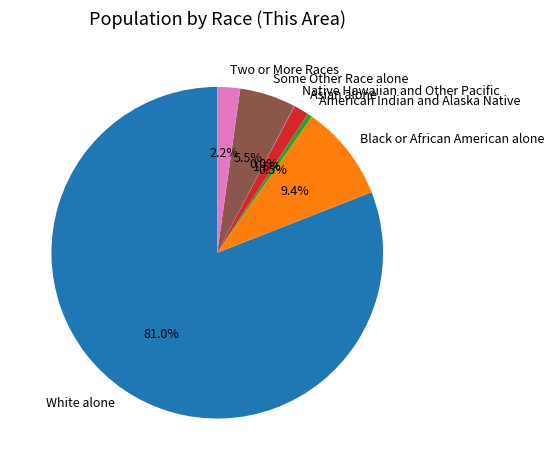

Between Two or More Races and Black or African American alone, which is larger?

Black or African American alone